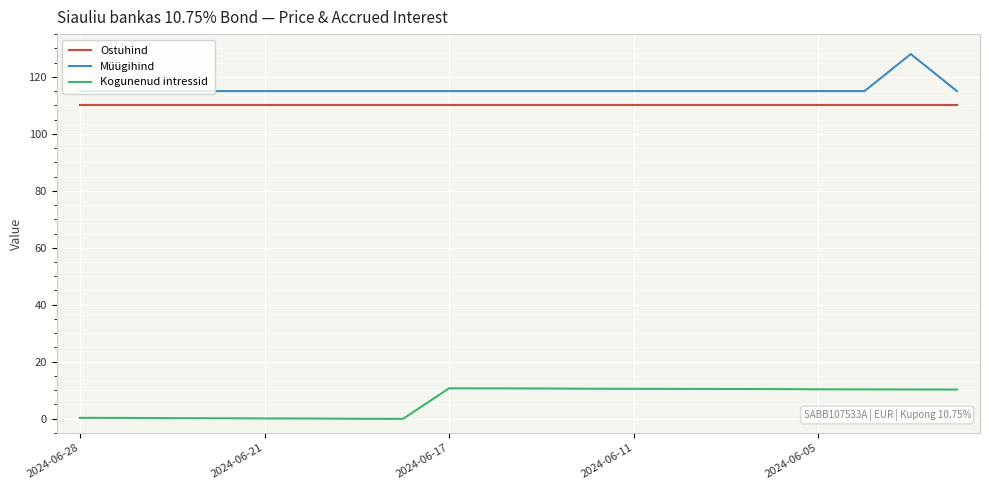

What are all the series names shown in the legend?

Ostuhind, Müügihind, Kogunenud intressid